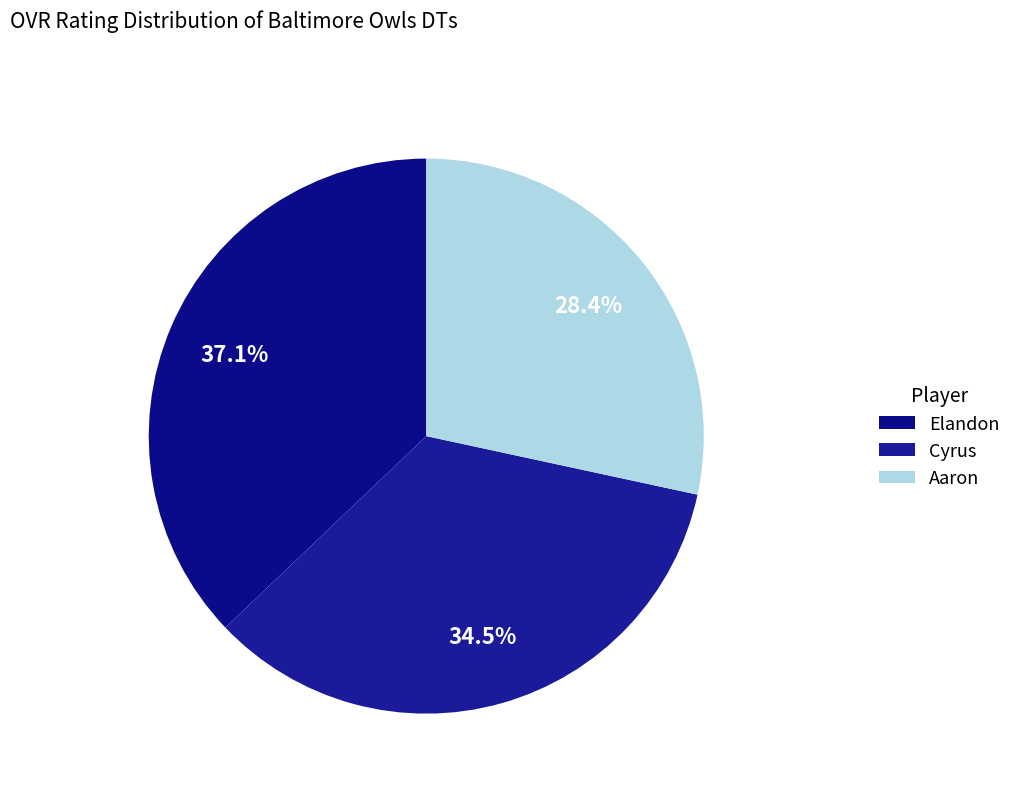

To the nearest percent, what is the difference between the Elandon and Cyrus slice percentages?

3%